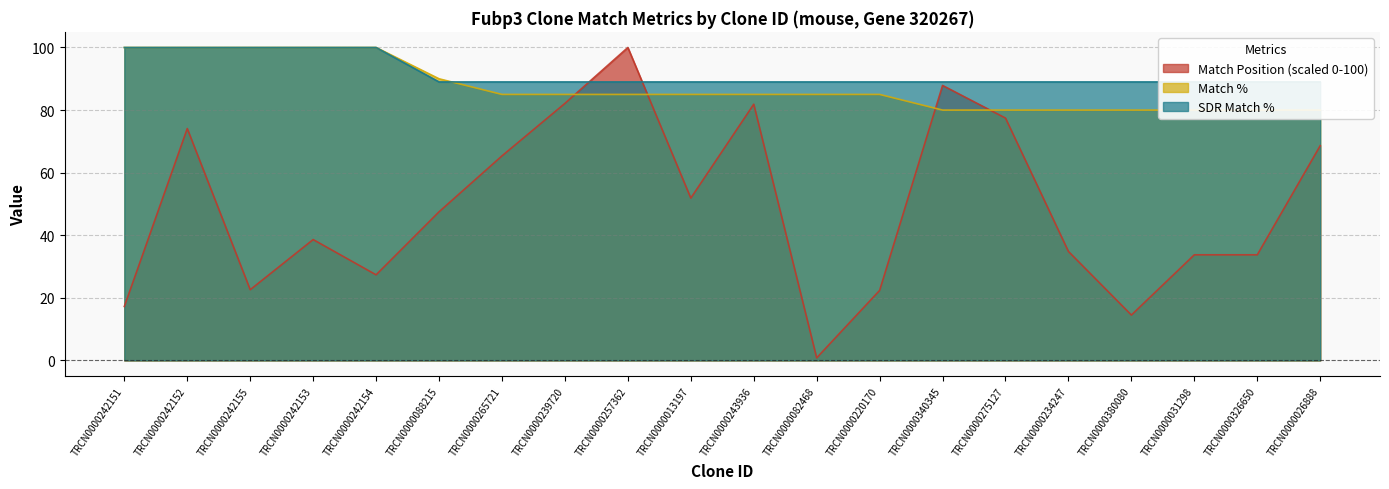

Where do Match Position and SDR Match % first cross each other?

TRCN0000239720 and TRCN0000257362